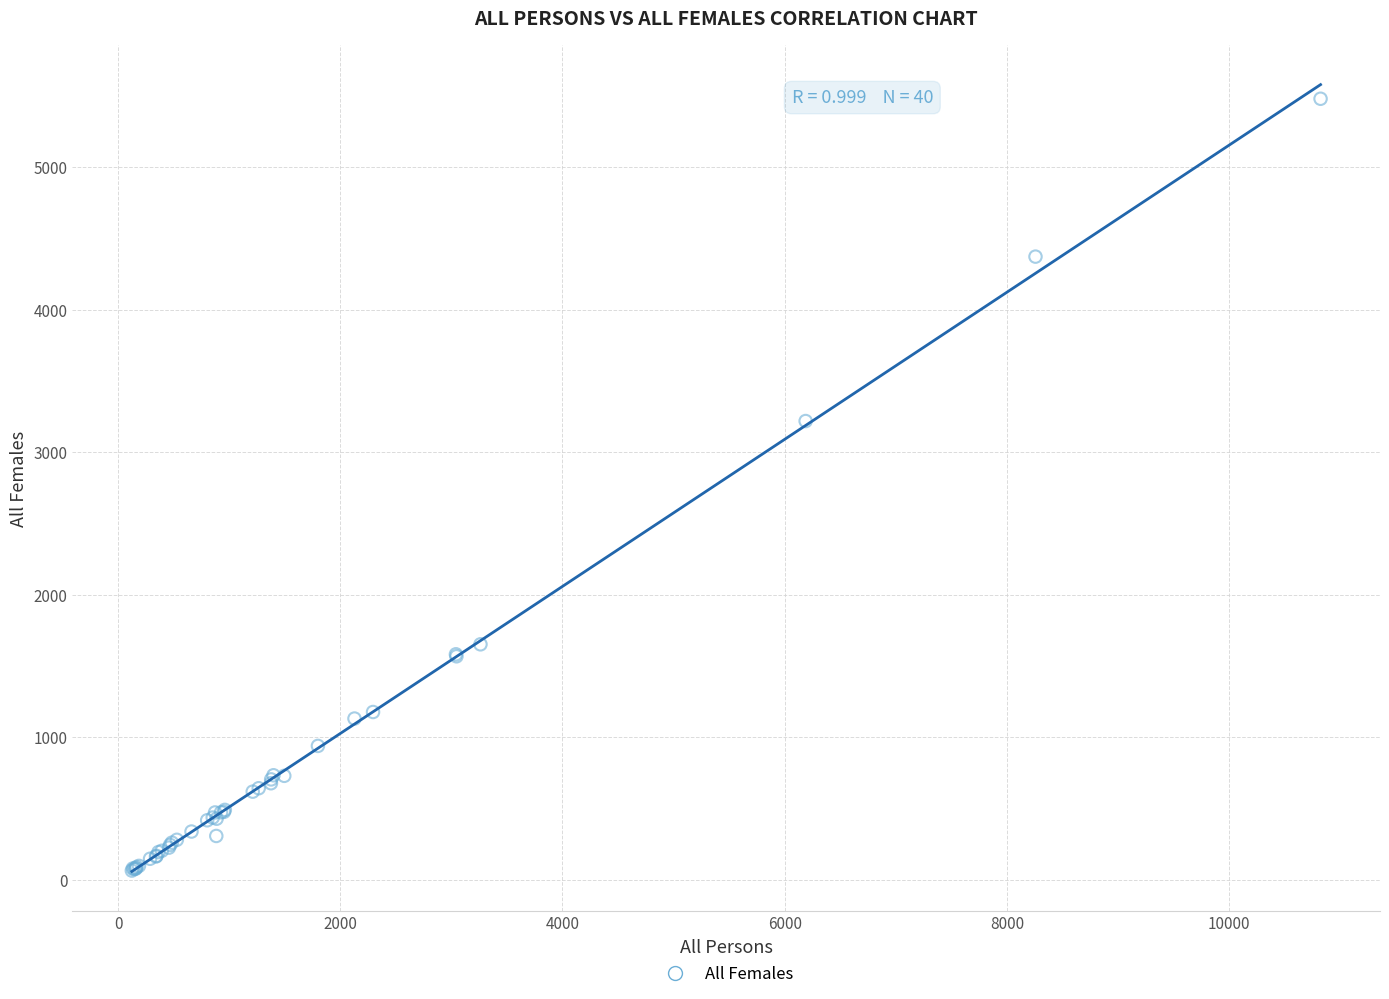

What Y value in the scatter plot is closest to 2773?

3220